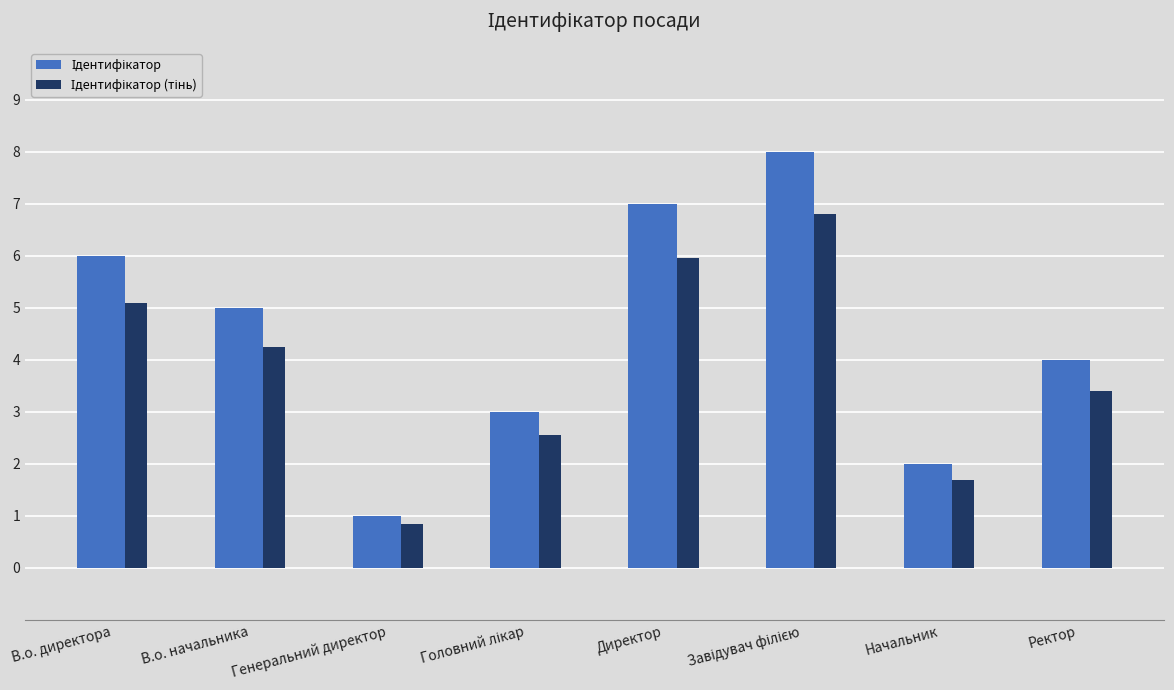

What is the difference between the highest and lowest values at Ректор?

0.6